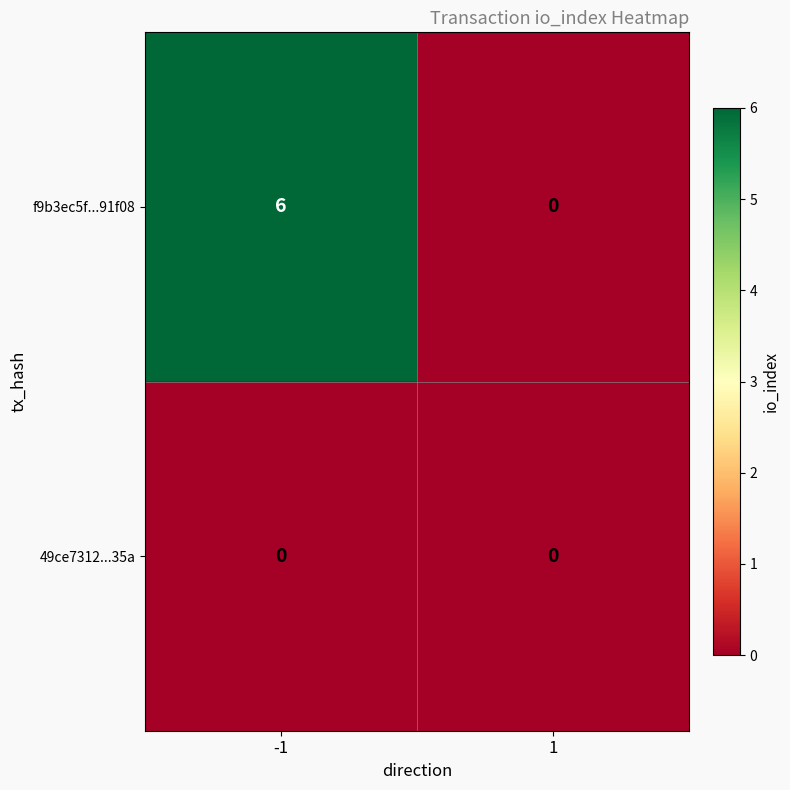

True or false: 49ce7312...35a has a value of 0 at 1.

True